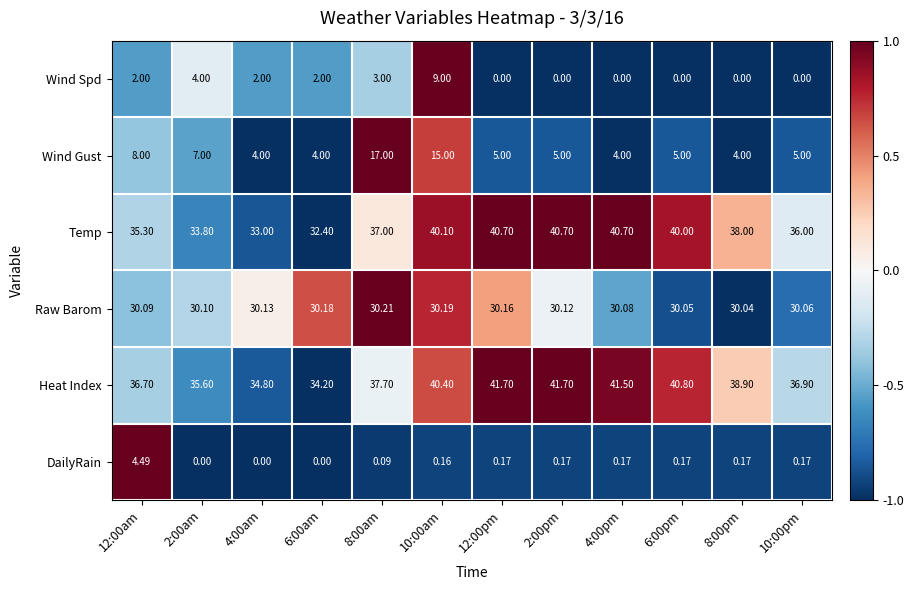

Rank the series at 6:00am from highest to lowest value.

Heat Index, Temp, Raw Barom, Wind Gust, Wind Spd, DailyRain